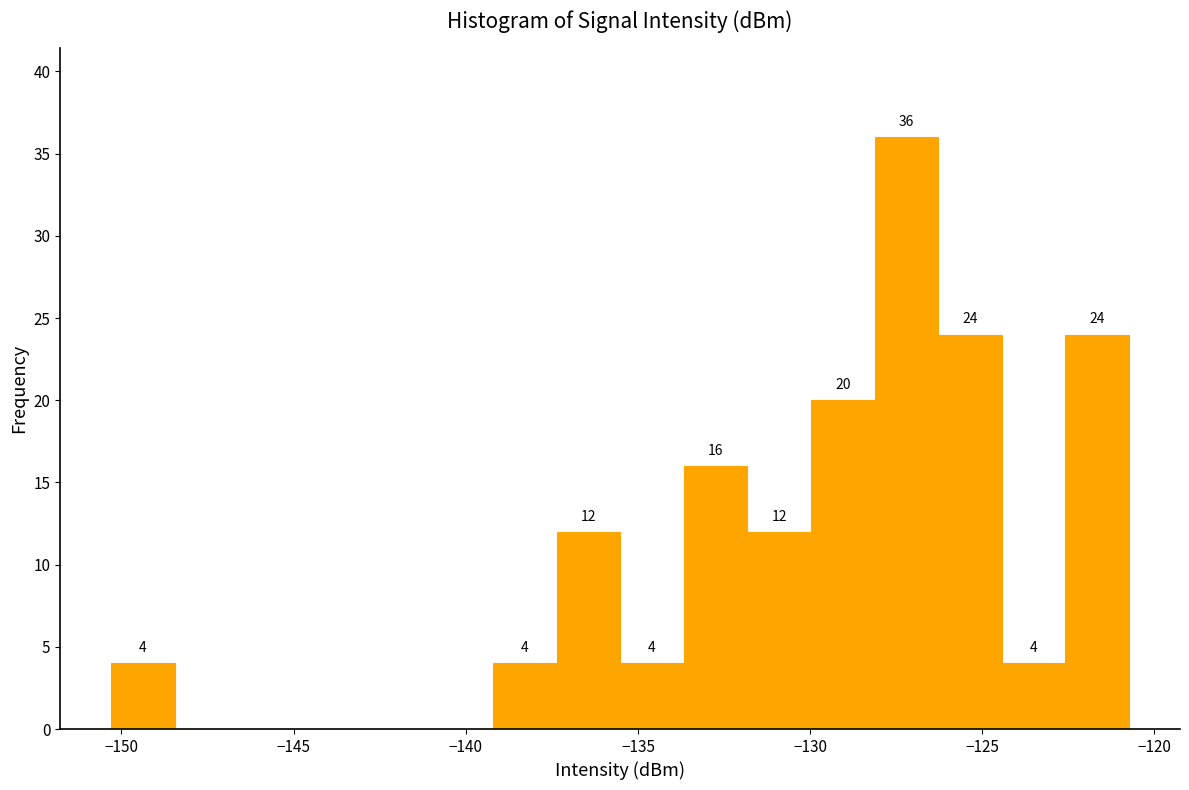

Read against the x-axis, roughly where is the centre of the tallest bar?

-127.0